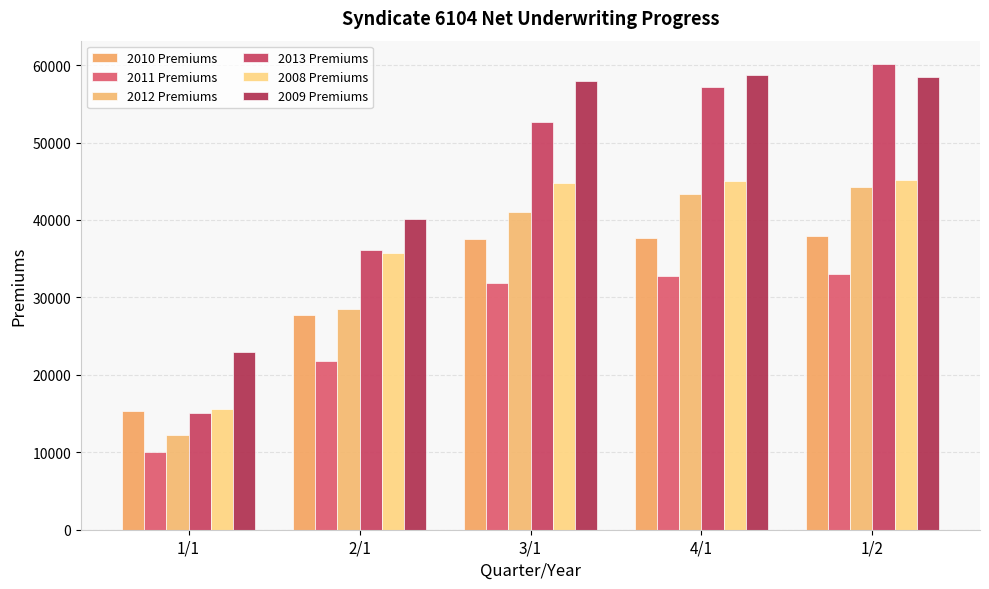

At which label is 2009 Premiums closest to 40807?

2/1